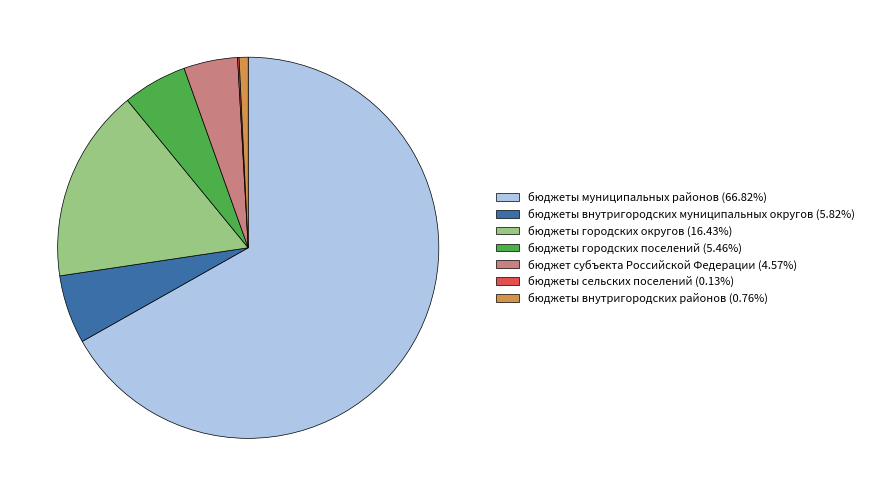

What is the ratio of the value at бюджеты внутригородских муниципальных округов (5.82%) to the value at бюджеты городских поселений (5.46%)?

1.1